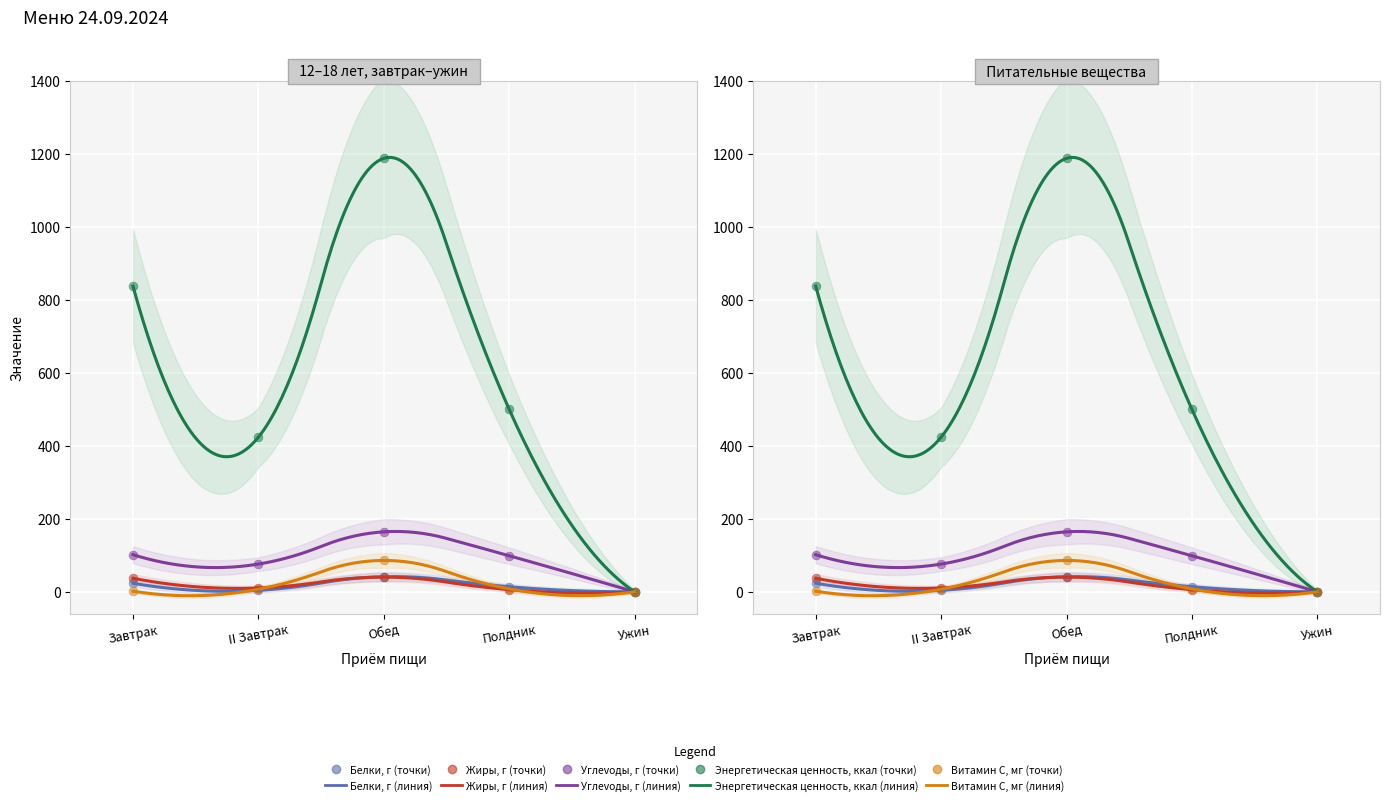

What are all the series names shown in the legend?

Белки, г, Жиры, г, Углevoды, г, Энергетическая ценность, ккал, Витамин С, мг